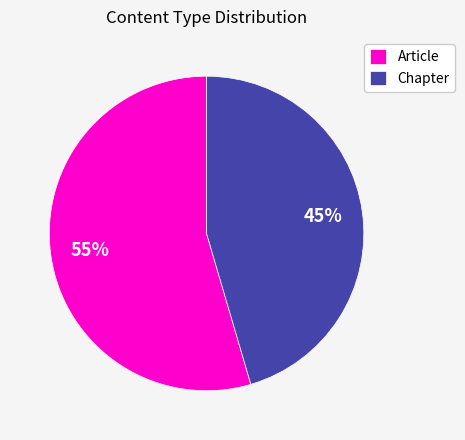

Between Article and Chapter, which is larger?

Article